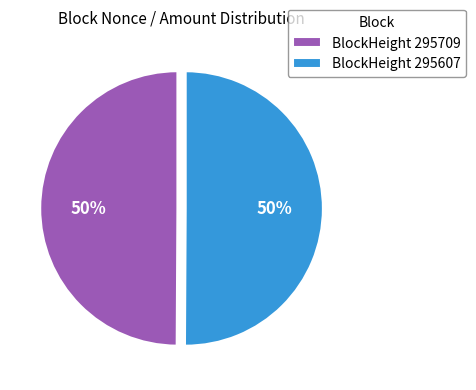

To the nearest percent, what is the combined percentage of BlockHeight 295709 and BlockHeight 295607?

100%